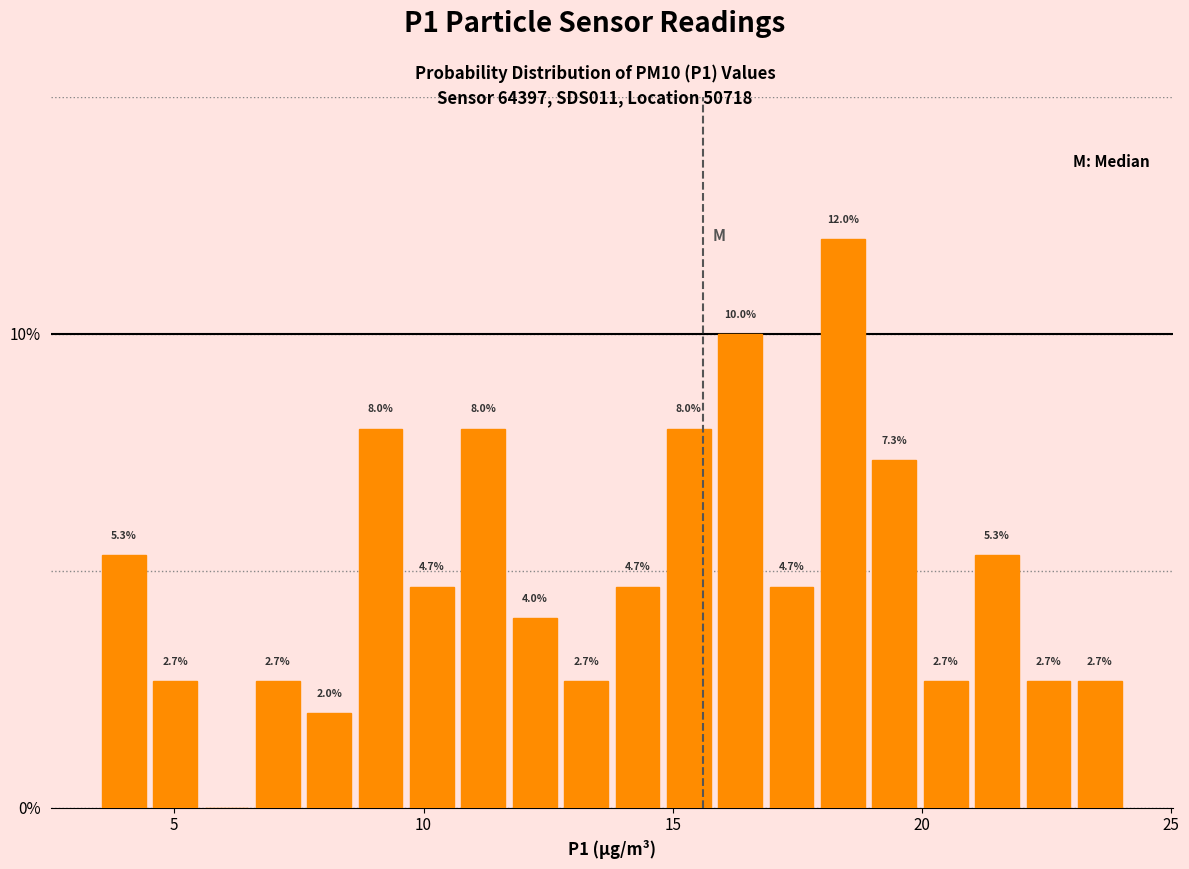

Read against the x-axis, roughly where is the centre of the tallest bar?

18.5